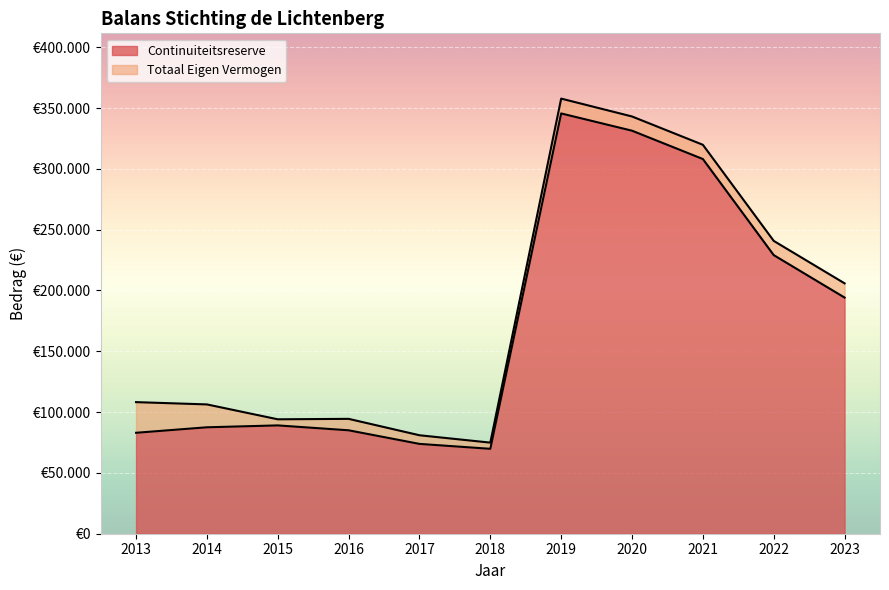

Read the Continuiteitsreserve value at 2021.

308072.4